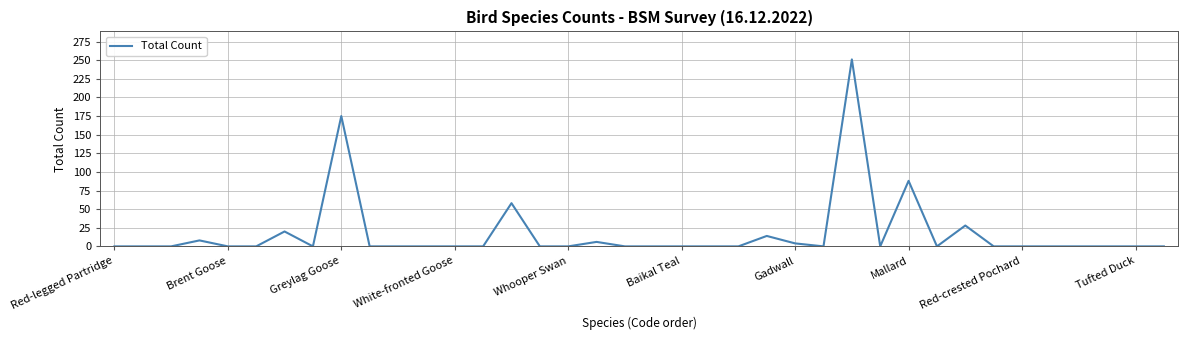

What is the greatest value displayed?

251